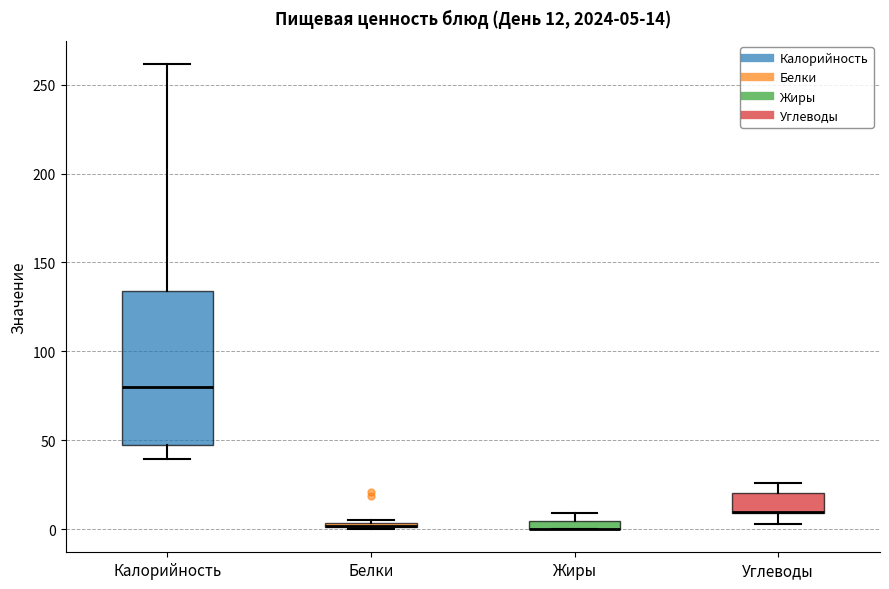

Which box is the tallest, from its lower edge to its upper edge?

Калорийность